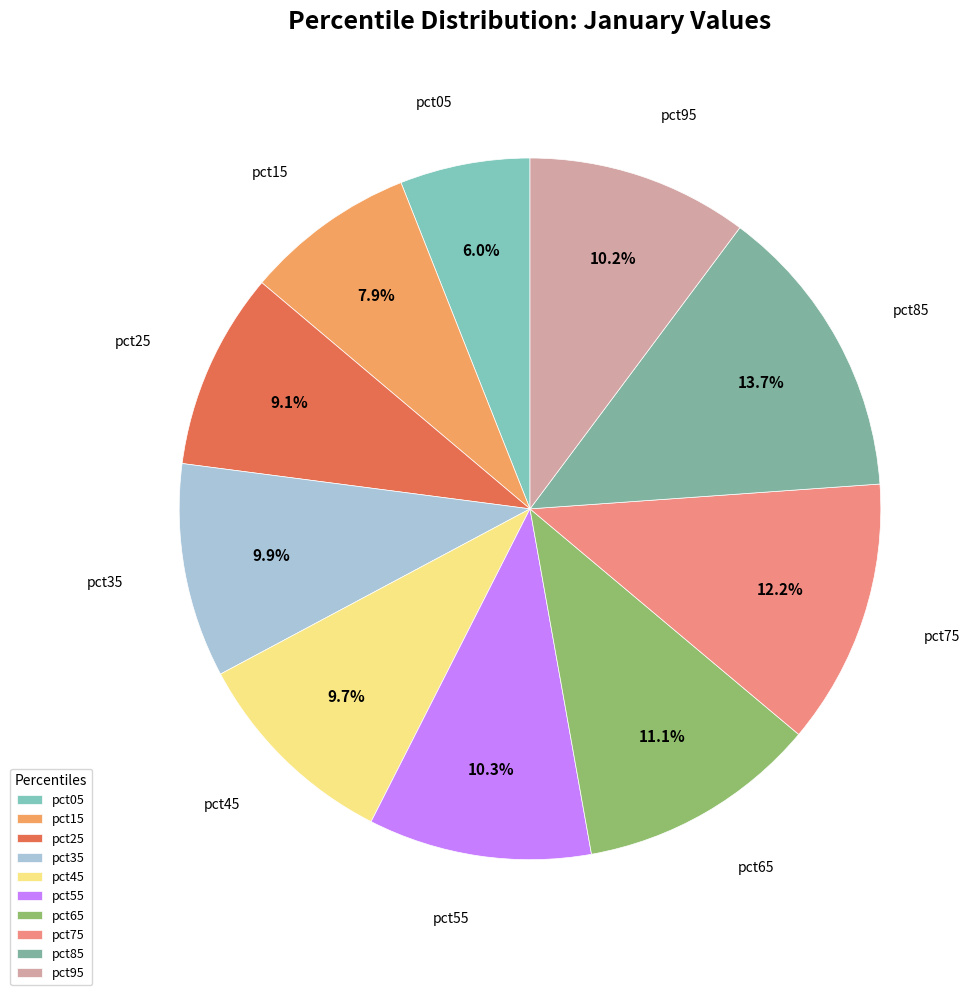

To the nearest percent, what is the difference between the pct85 and pct25 slice percentages?

5%